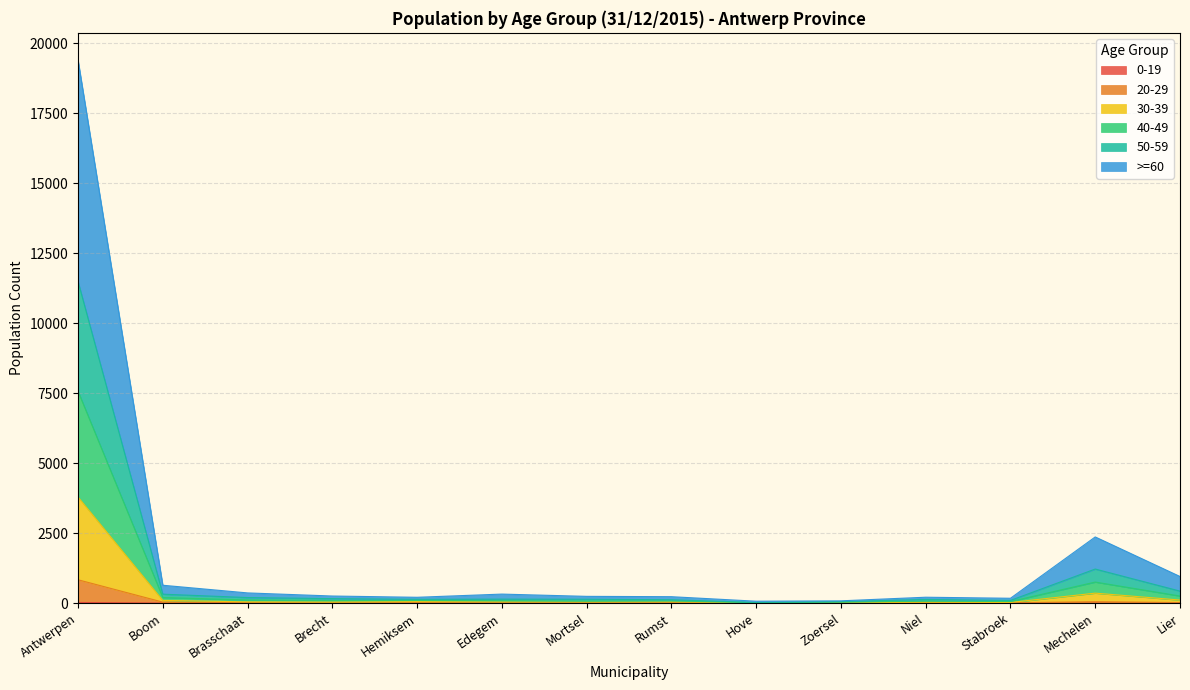

In 0-19, how many points are lower than both neighbors (excluding endpoints)?

4